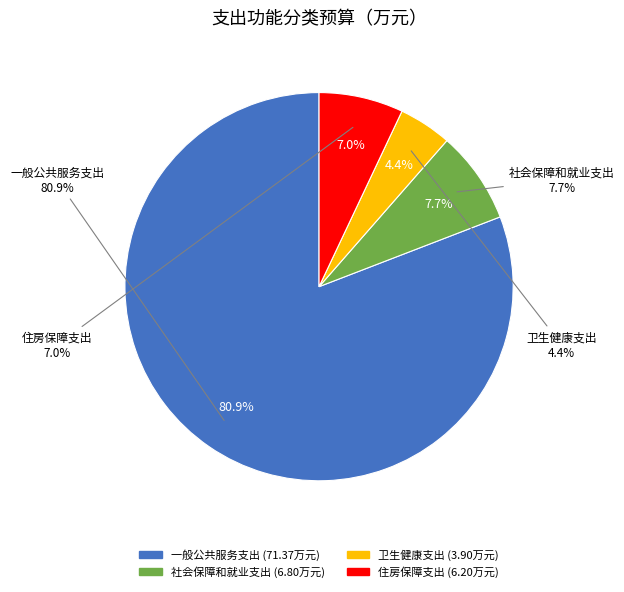

Approximately how many times larger is the value at 一般公共服务支出 compared to 卫生健康支出?

18.3